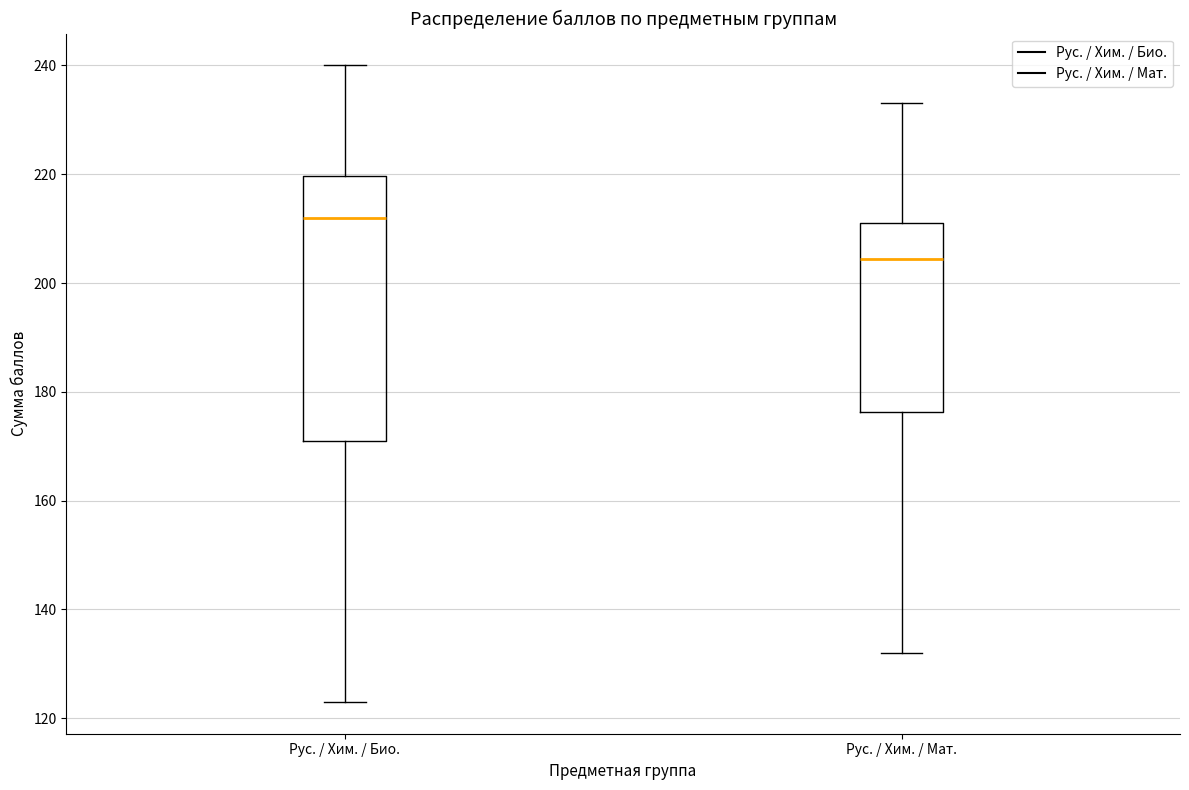

Where does the median line of the box for Рус. / Хим. / Мат. sit on the y-axis? The values are not printed on the chart, so give them approximately, as read against the axis.

204